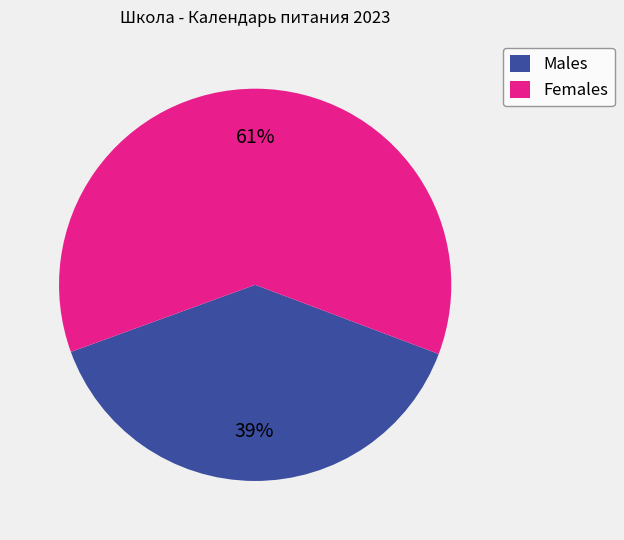

Is there a majority slice in this chart?

Yes